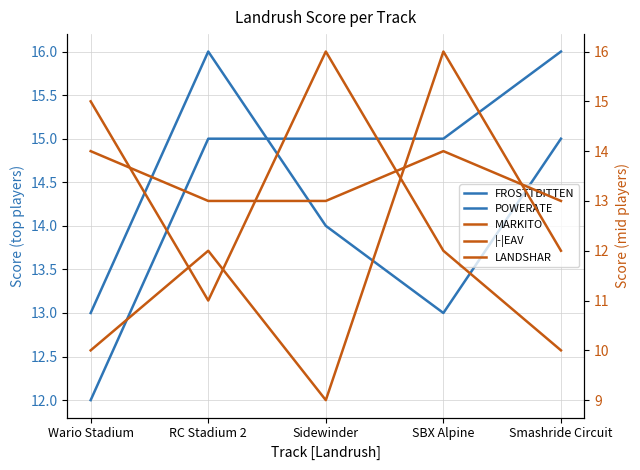

Which series has the largest range (max minus min)?

LANDSHAR